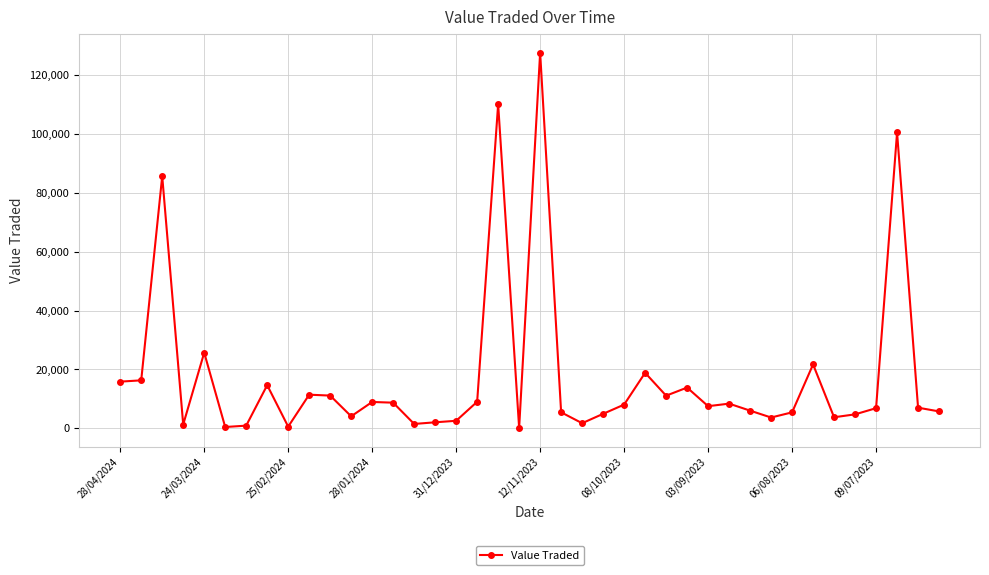

What is the maximum value shown in the chart?

127648